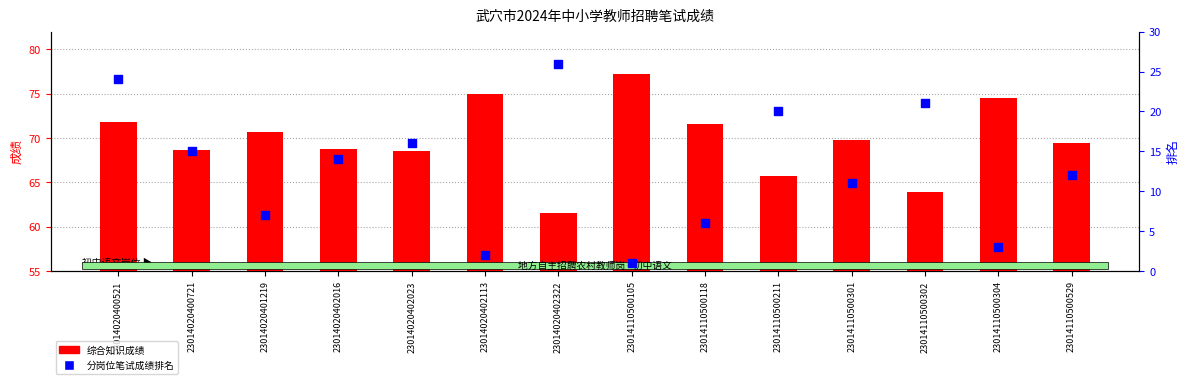

Which series contains the highest Y value?

综合知识成绩